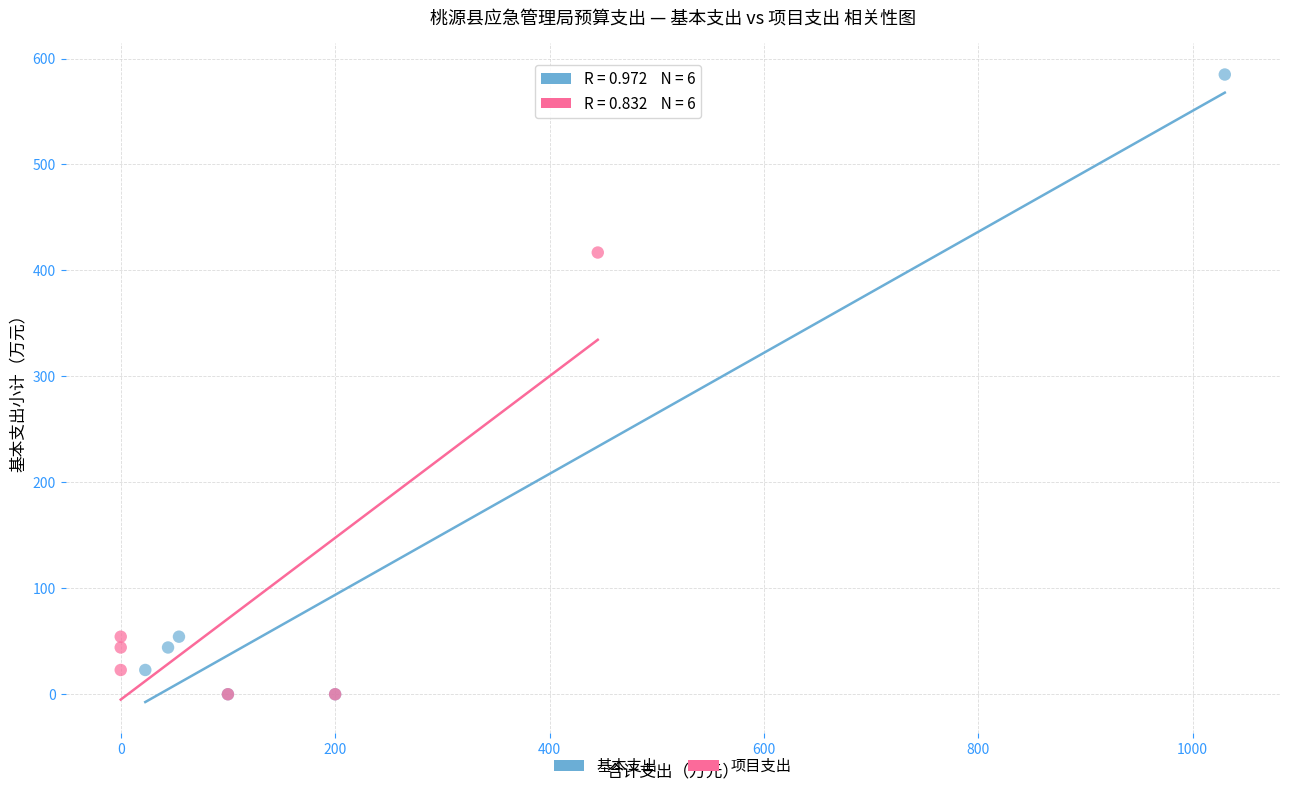

What are all the series names shown in the legend?

基本支出, 项目支出